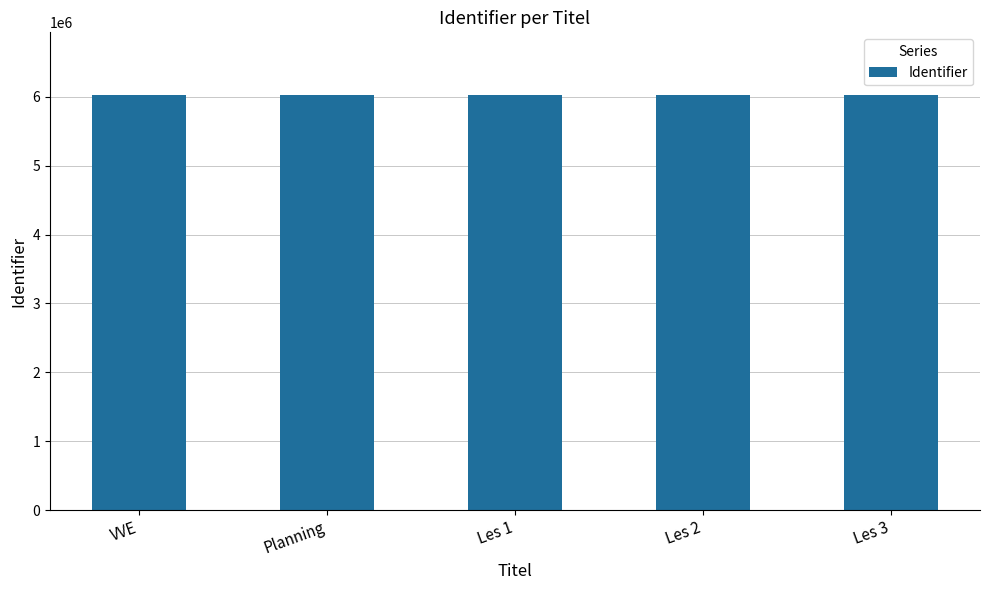

What is the change in value from VVE to Les 1?

+14